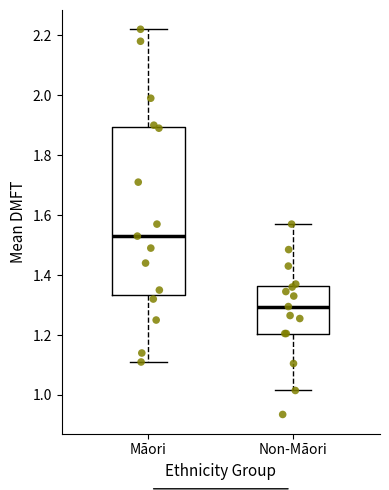

Where does the upper whisker of the box for Non-Māori end on the y-axis? The values are not printed on the chart, so give them approximately, as read against the axis.

1.58